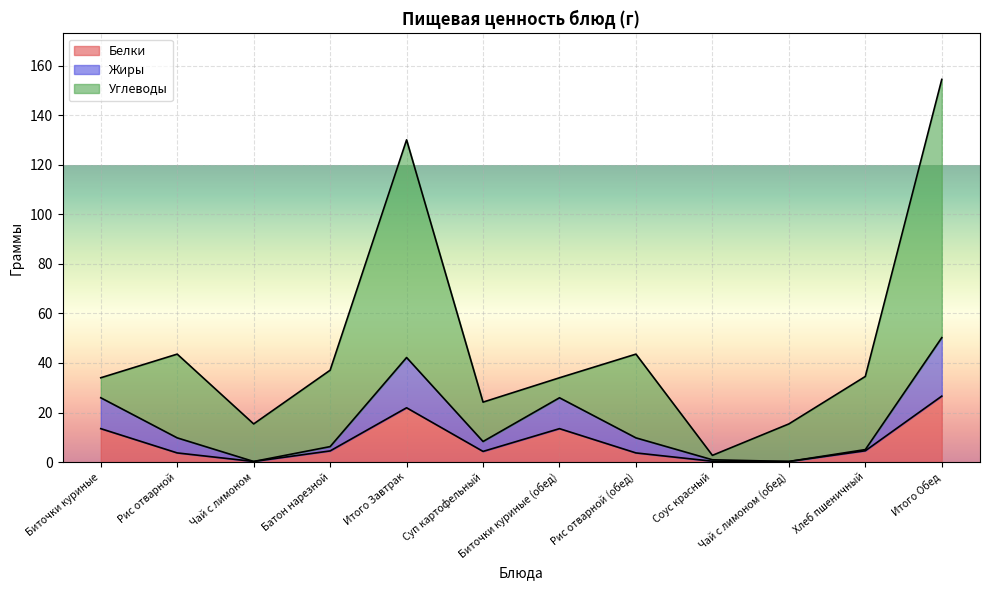

What is the highest value of the Белки series?

26.6